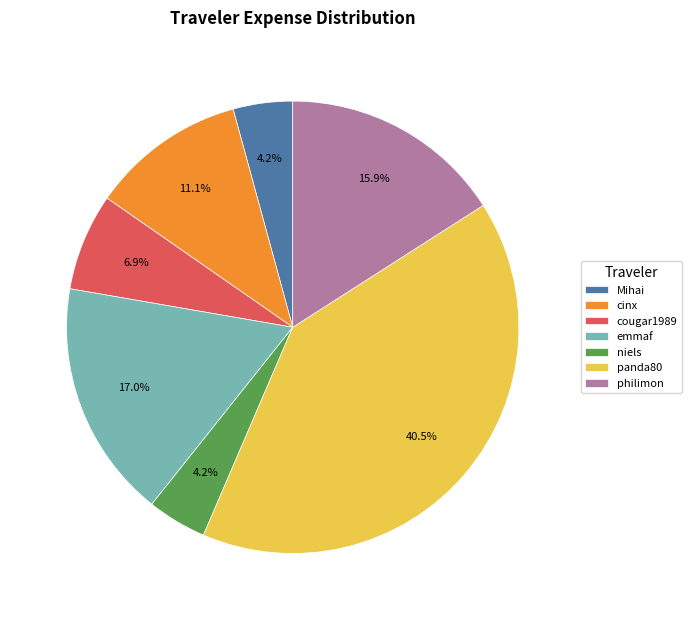

How many segments does this pie chart have?

7